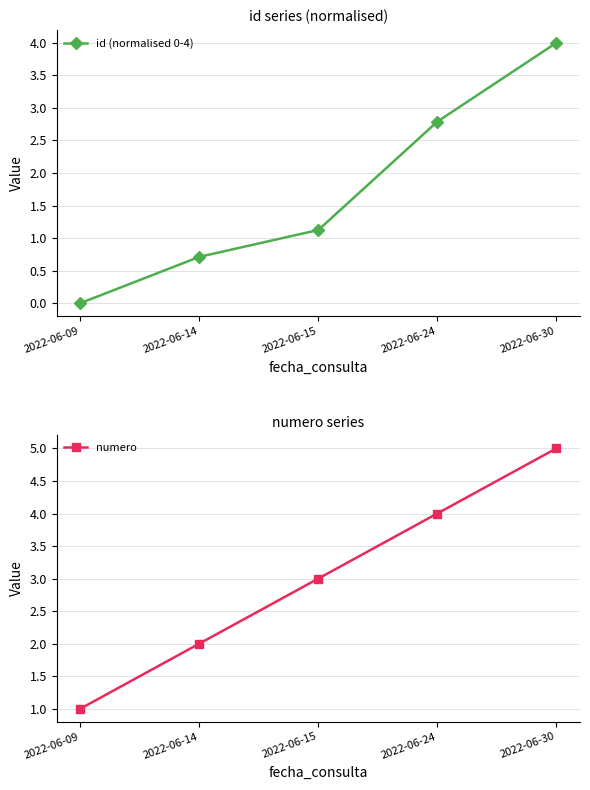

At which label is numero closest to 3?

2022-06-15